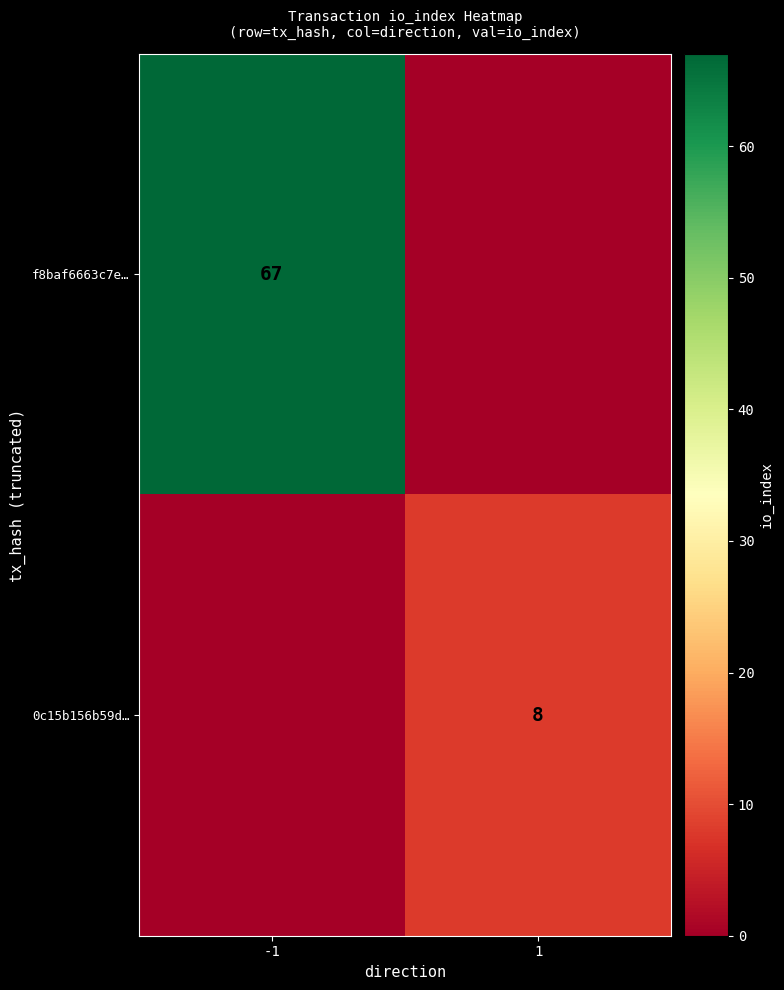

The value of f8baf6663c7e… at -1 is 101. True or false?

False